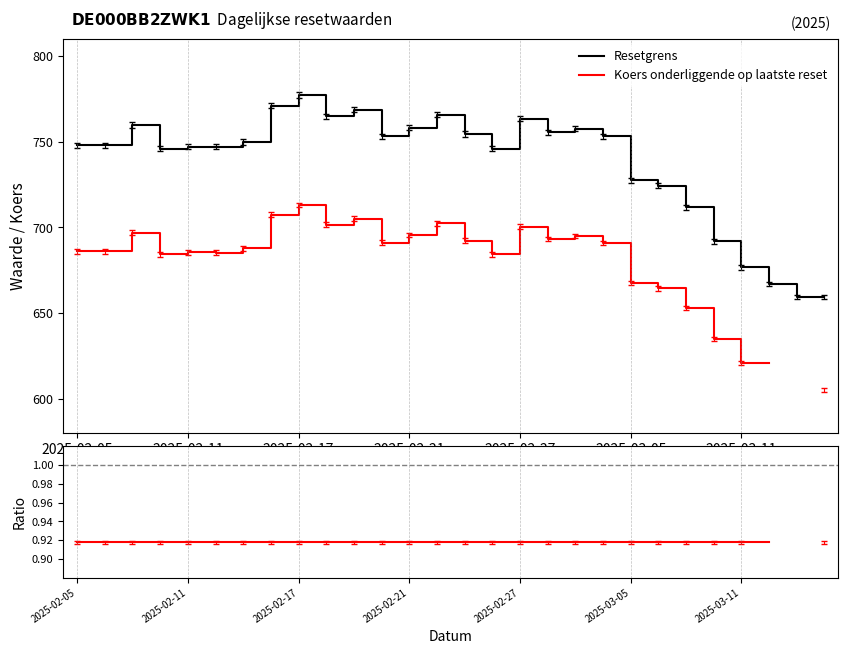

True or false: Koers onderliggende op laatste reset and Ratio (Koers / Resetgrens) cross at least once.

False